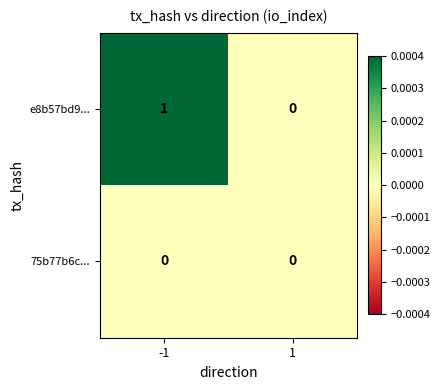

What is the total value across all series at -1?

1